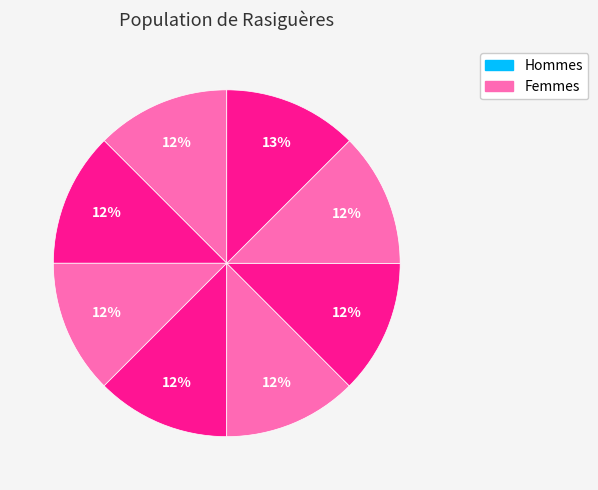

Count the number of slices in the pie.

8